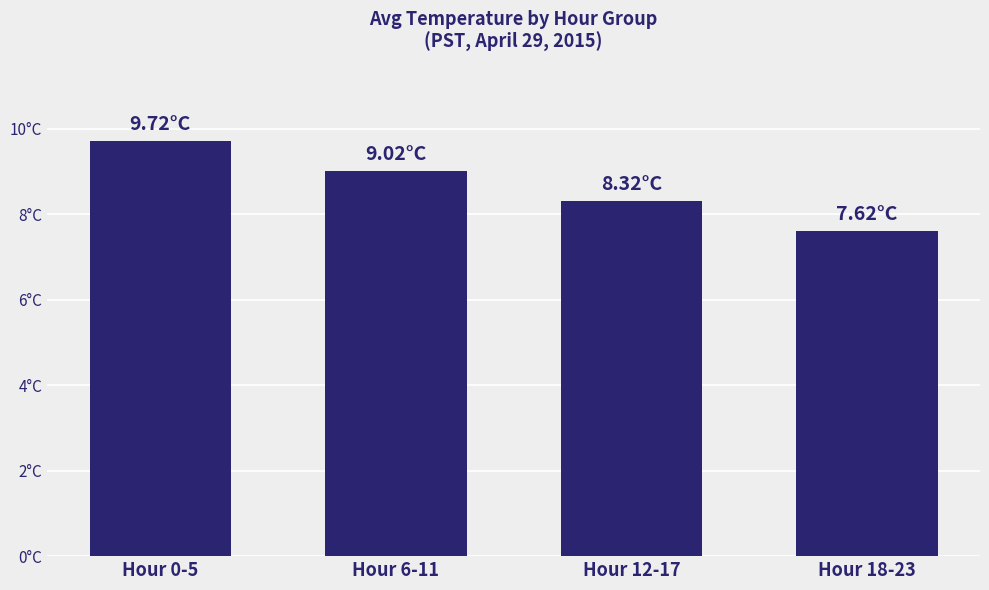

At which label is the value closest to 8?

Hour 12-17